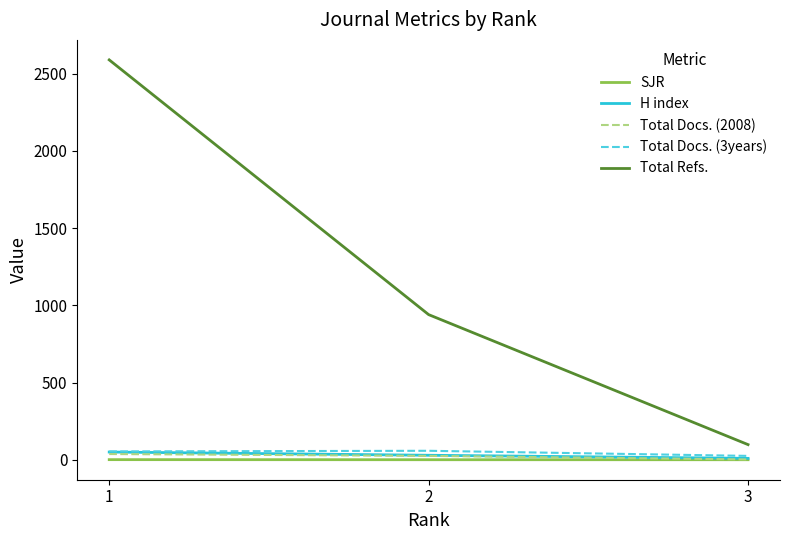

List the labels in order of Total Refs. value, largest first.

1, 2, 3